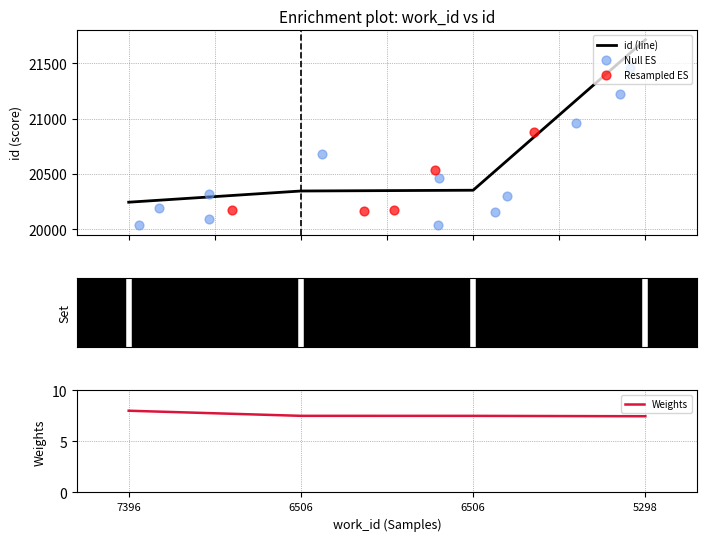

What is the ratio of the value at 6506 to the value at 5298?

0.9